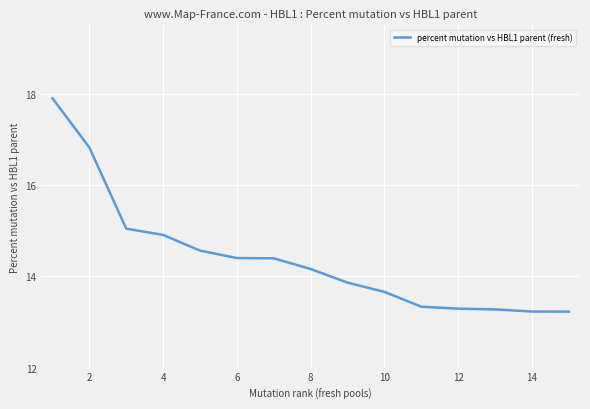

What is the average value?

14.4